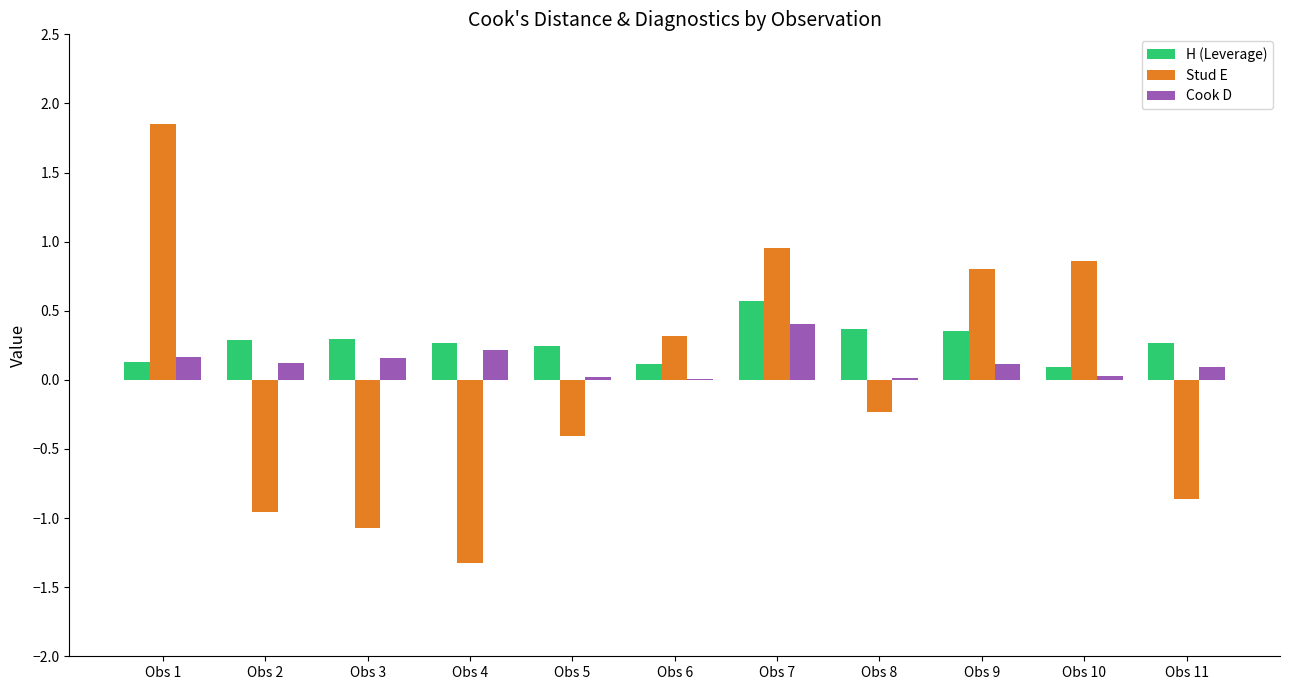

Are the bars grouped side by side (vs. stacked)?

Yes